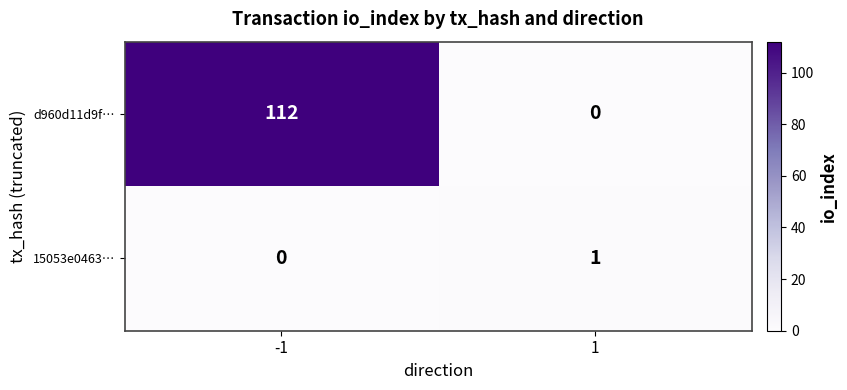

Reading left to right, extract all data points from this chart.

d960d11d9f…: -1=112	1=0
15053e0463…: -1=0	1=1